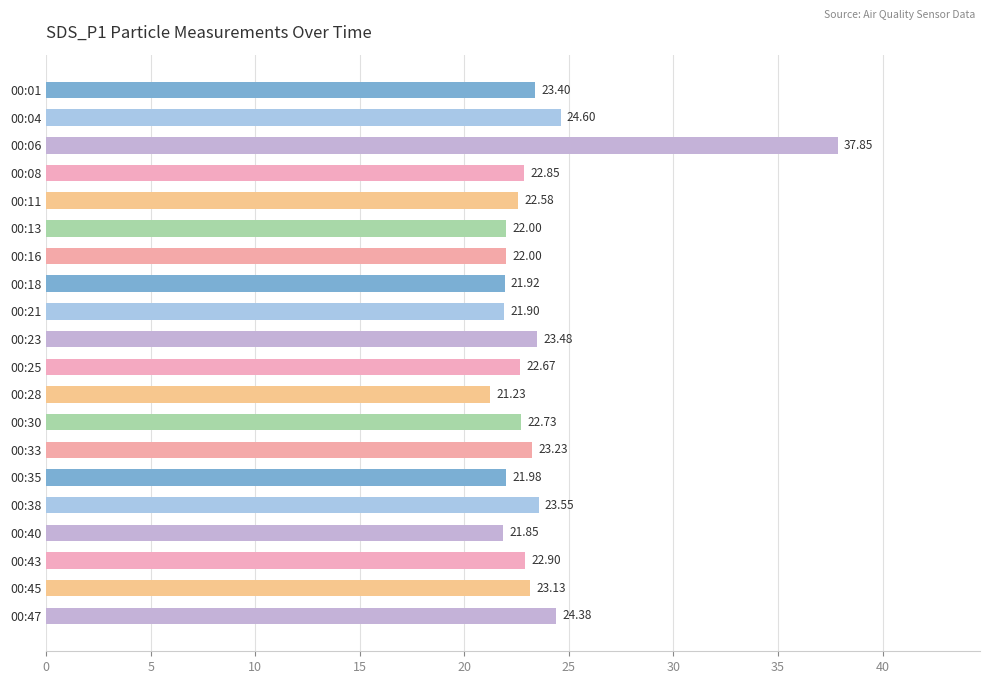

What is the maximum value shown in the chart?

37.9